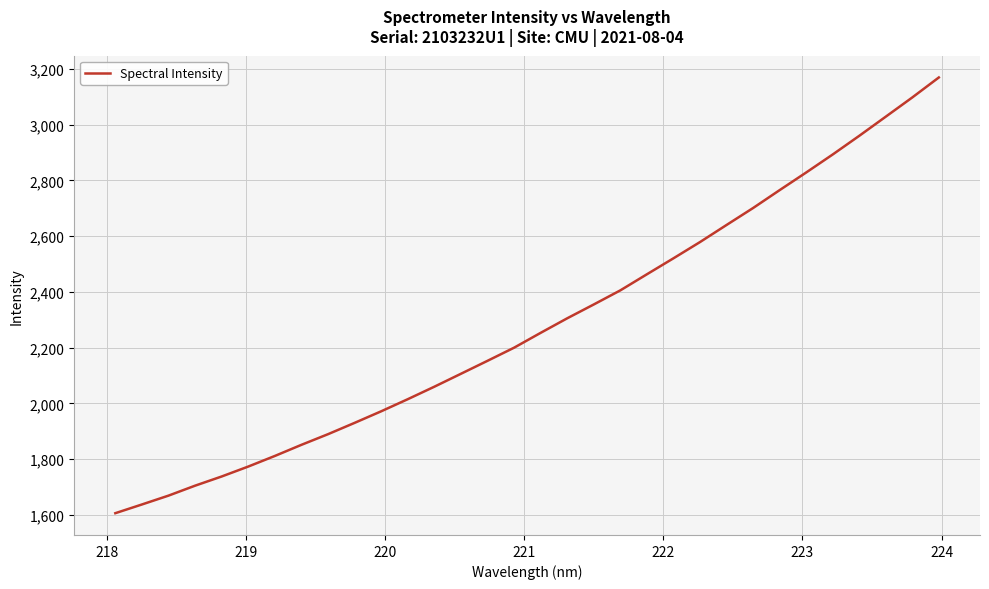

What is the difference between the maximum and minimum values?

1562.7